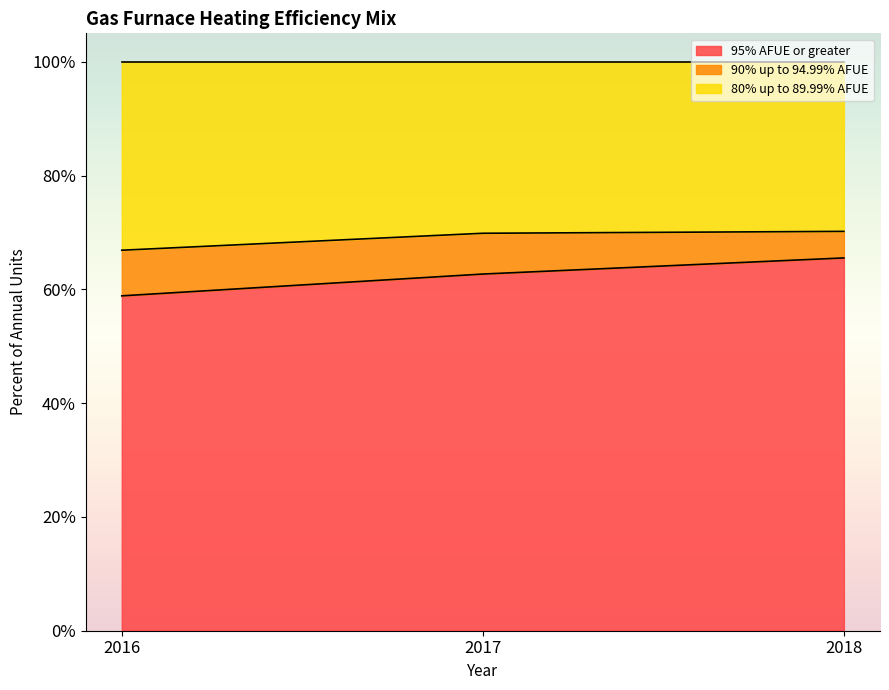

What is the difference between the maximum and minimum values in the 95% AFUE or greater series?

0.1